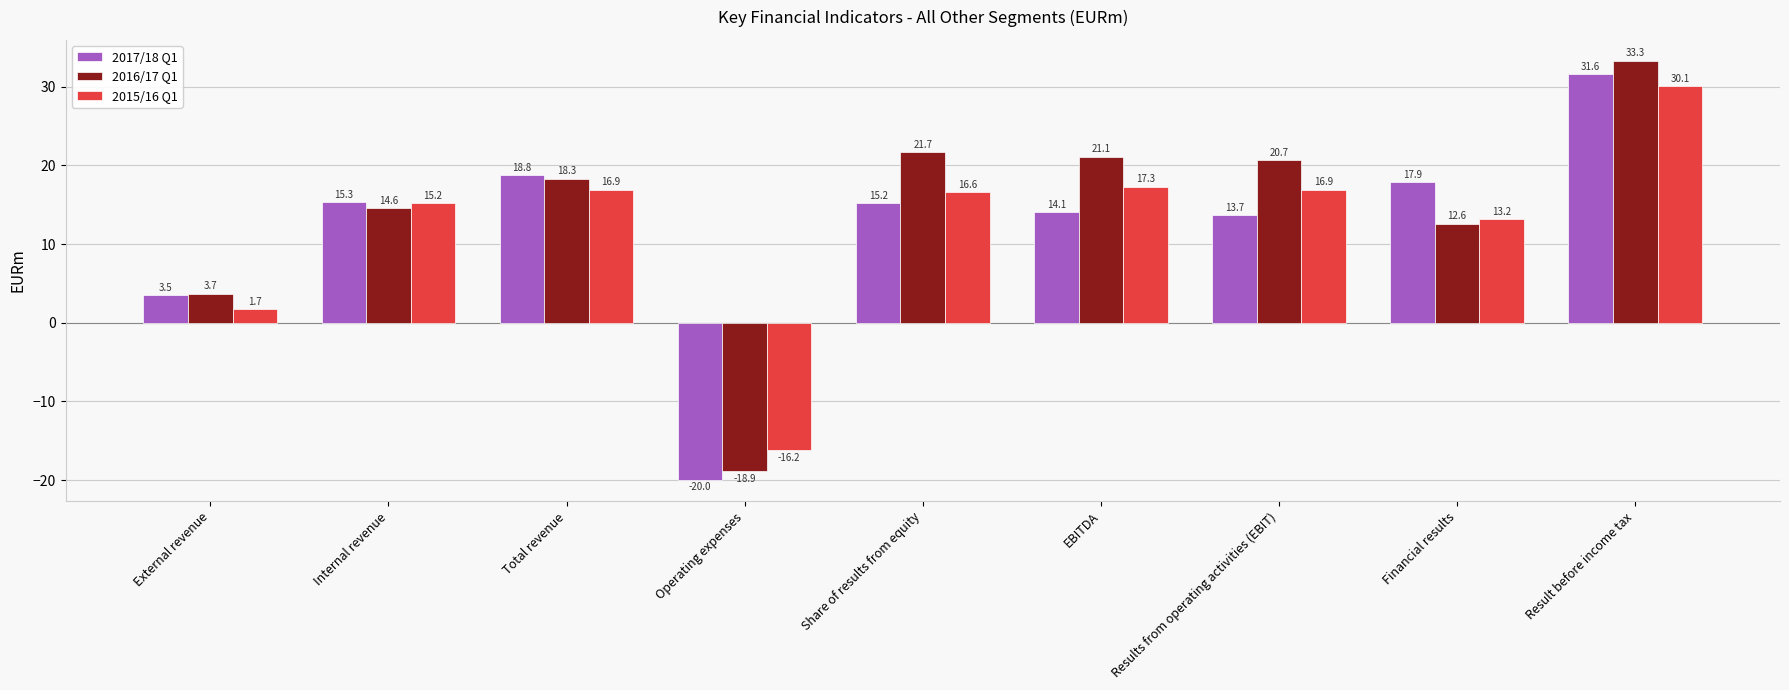

At which label is 2016/17 Q1 closest to 7?

External revenue